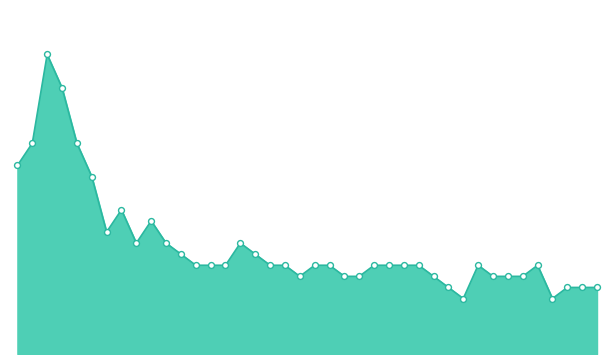

Does the chart have visible grid lines?

No